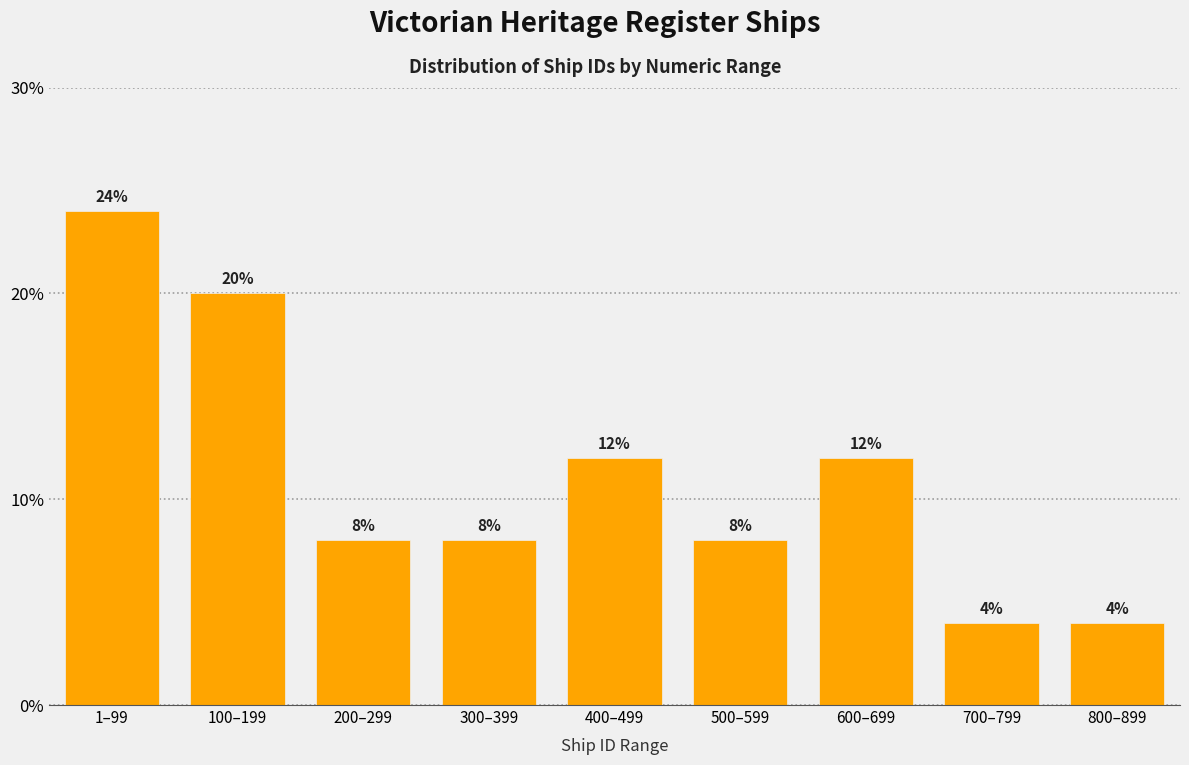

Reading left to right, extract all data points from this chart.

24	20	8	8	12	8	12	4	4